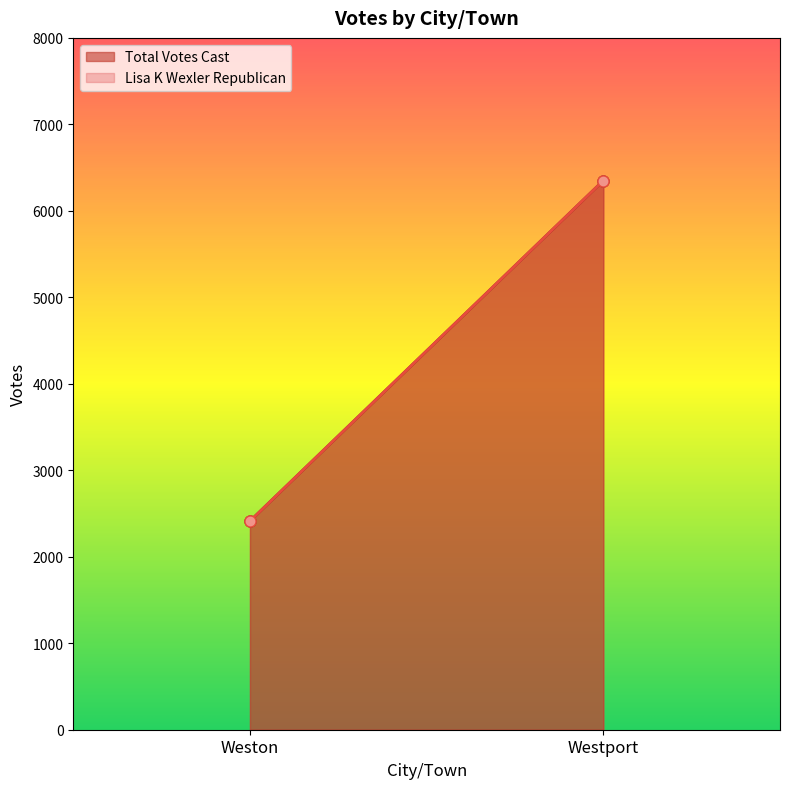

Which series changed the most between Weston and Westport?

Total Votes Cast